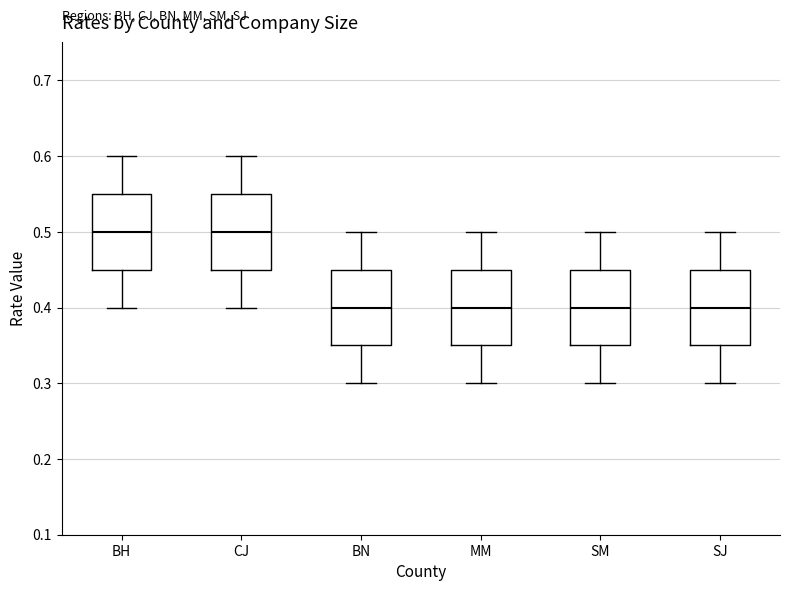

Reading left to right, read every box against the y-axis: the position of its median line, the range the box covers, and the ends of its whiskers. The values are not printed on the chart, so give them approximately, as read against the axis.

BH: median 0.50, box 0.45 to 0.55, whiskers 0.40 to 0.60
CJ: median 0.50, box 0.45 to 0.55, whiskers 0.40 to 0.60
BN: median 0.40, box 0.35 to 0.45, whiskers 0.30 to 0.50
MM: median 0.40, box 0.35 to 0.45, whiskers 0.30 to 0.50
SM: median 0.40, box 0.35 to 0.45, whiskers 0.30 to 0.50
SJ: median 0.40, box 0.35 to 0.45, whiskers 0.30 to 0.50